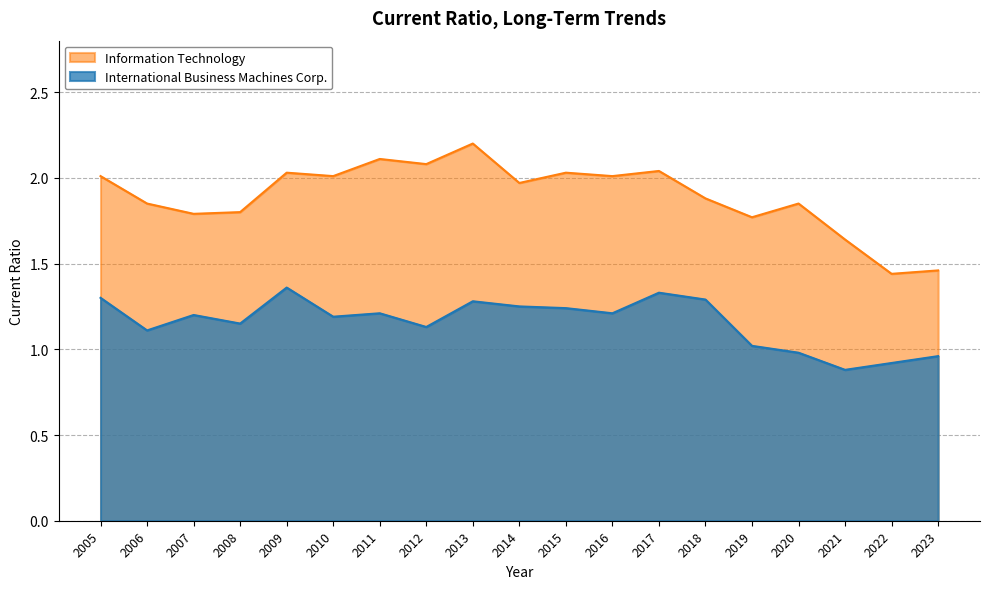

Which series has the largest total across all categories?

Information Technology